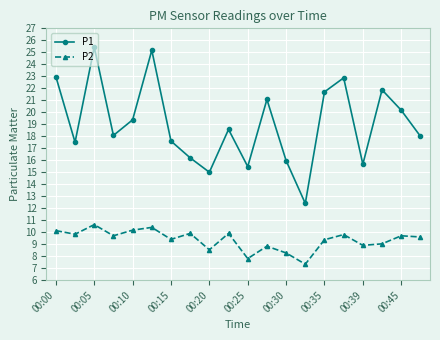

How many interior local valleys does the P1 series have?

6